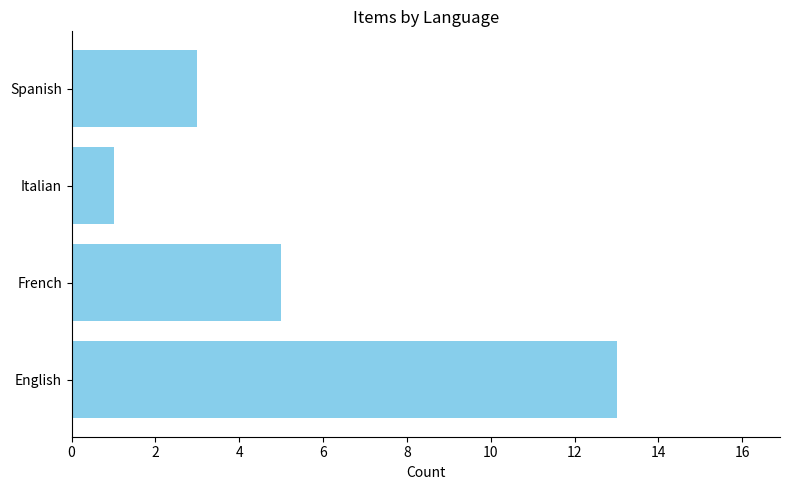

What is the sum of the values at Italian and English?

14